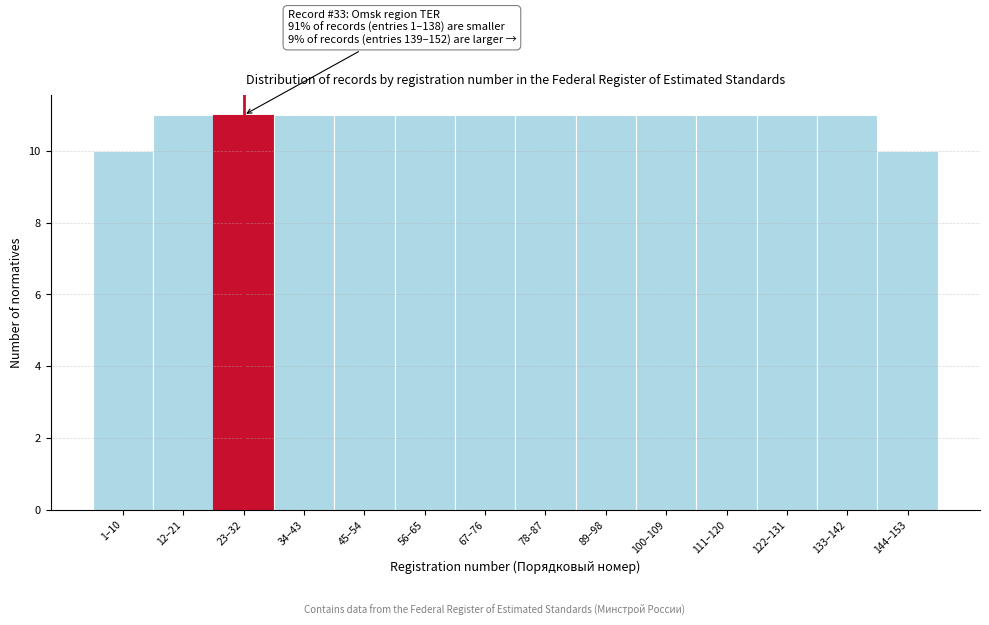

Reading left to right, transcribe all the data shown in this chart.

1–10=10	12–21=11	23–32=11	34–43=11	45–54=11	56–65=11	67–76=11	78–87=11	89–98=11	100–109=11	111–120=11	122–131=11	133–142=11	144–153=10